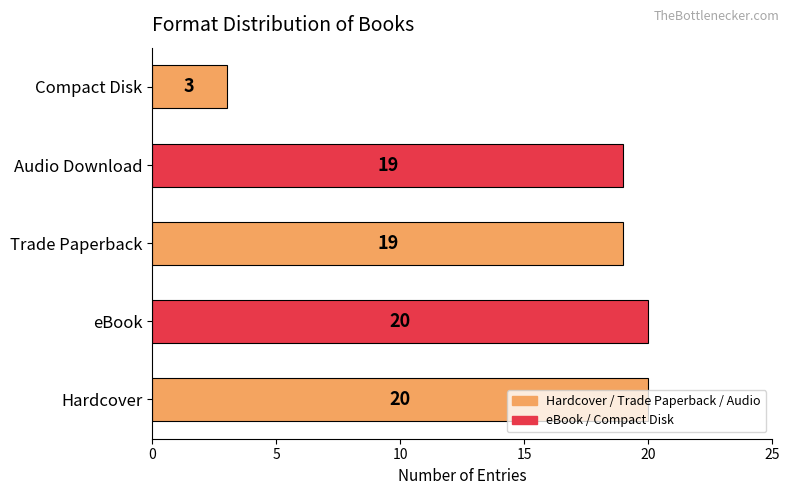

True or false: the data shows 20 at Hardcover.

True